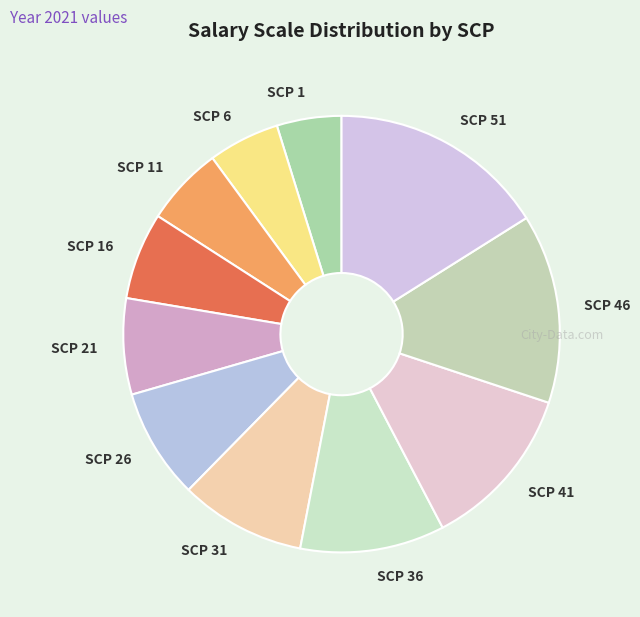

Is it true that SCP 16 is 6% of the pie?

True